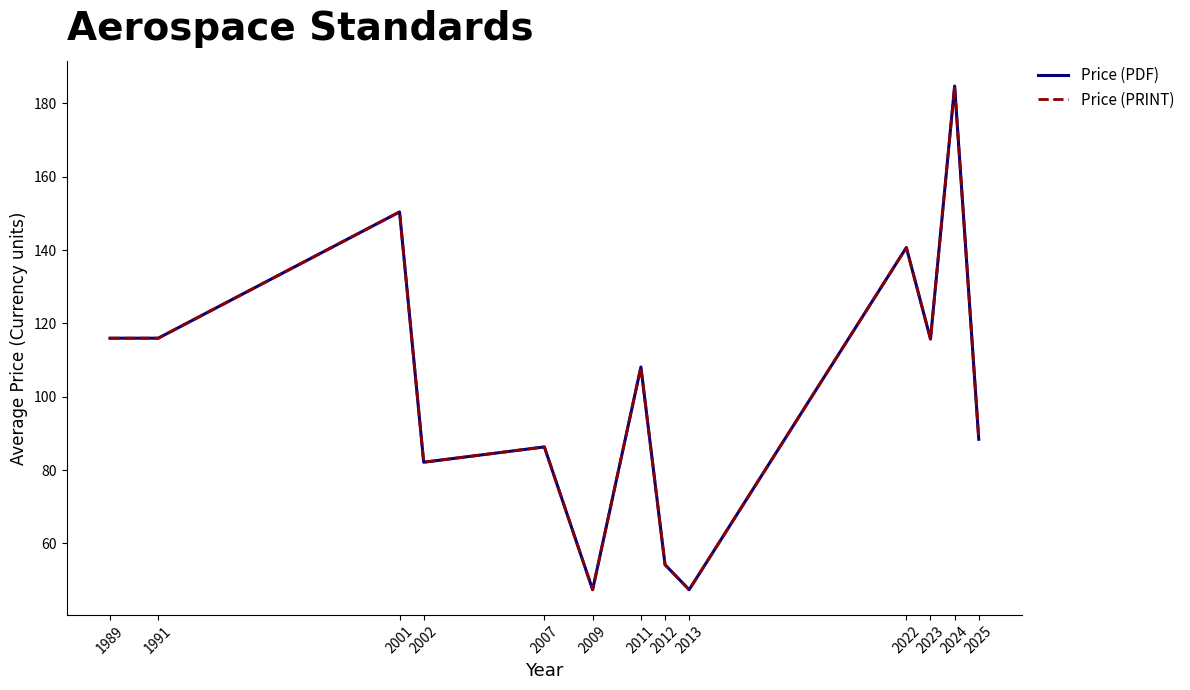

Does the chart display data point markers on the line(s)?

No